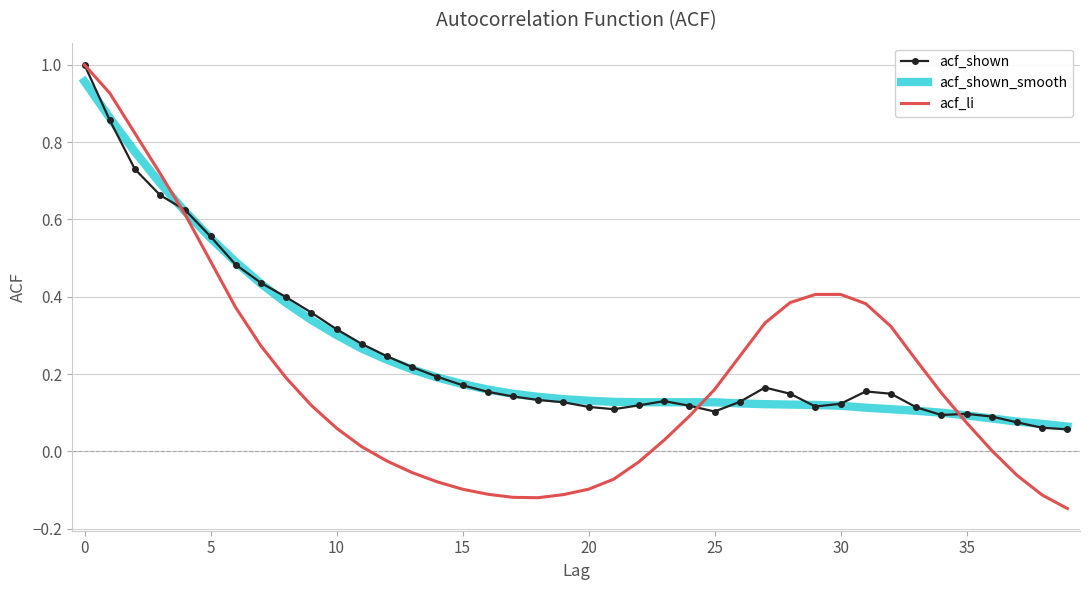

Which series has the largest range (max minus min)?

acf_li